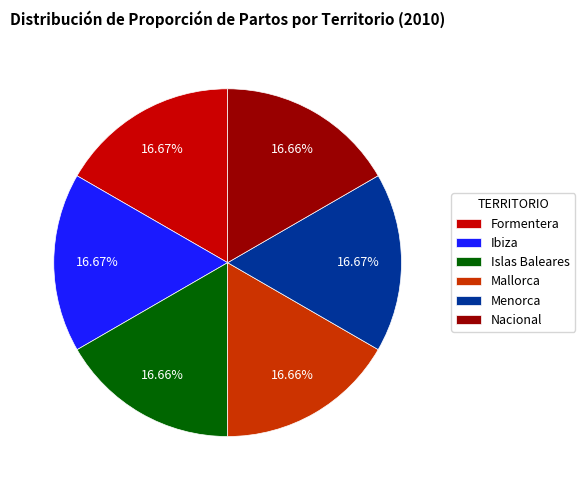

What is the ratio of the value at Mallorca to the value at Nacional?

1.0